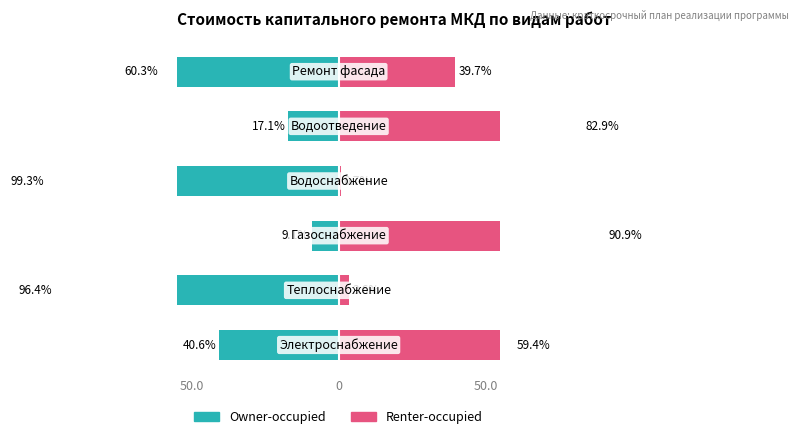

Count the number of categories in the chart.

6